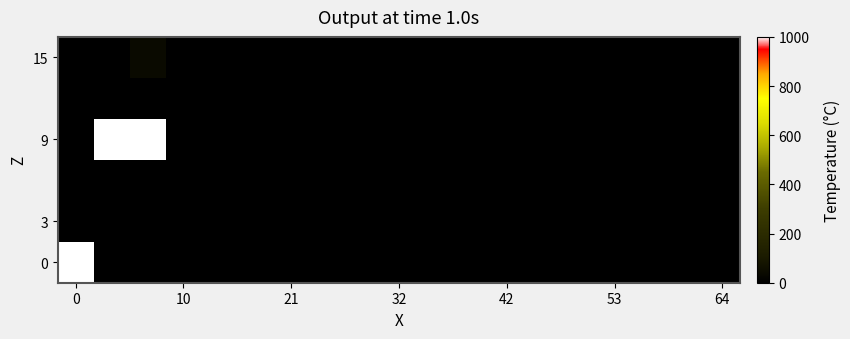

At how many categories does at least one series exceed 0?

3